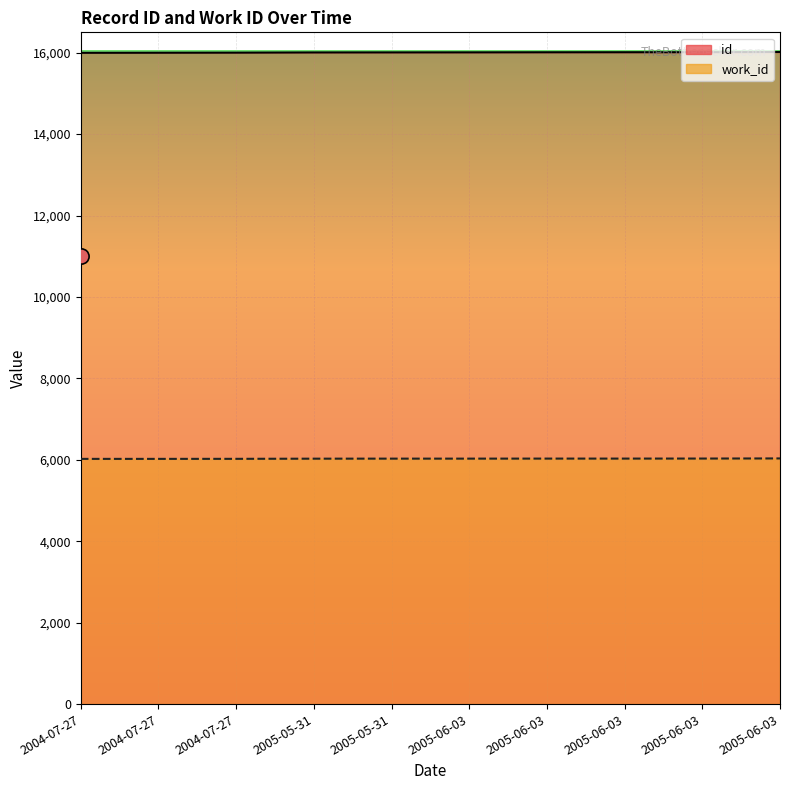

What is the total value across all series at 2005-06-03?

22037